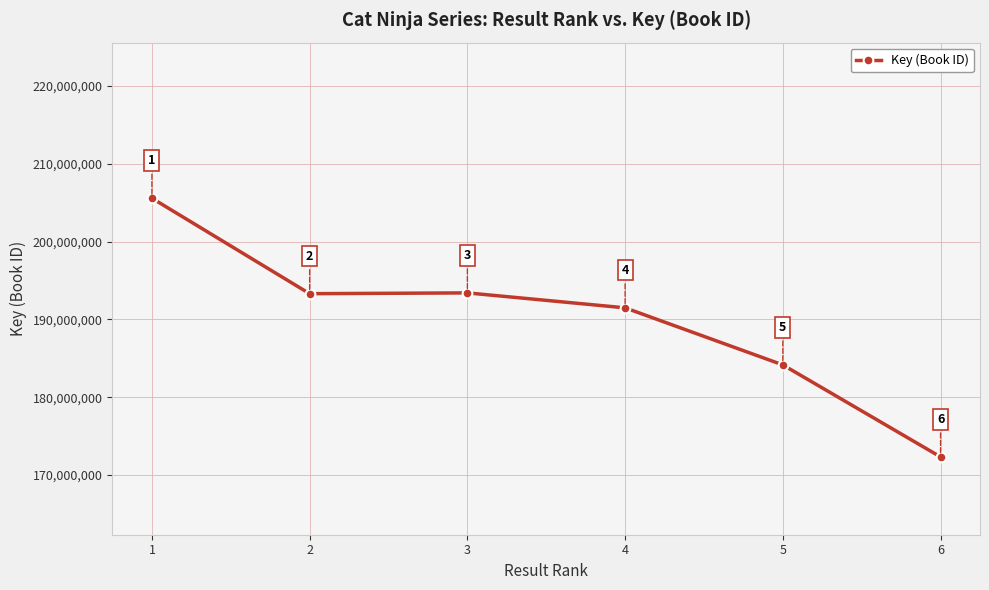

List the labels in order of value, smallest first.

6, 5, 4, 2, 3, 1